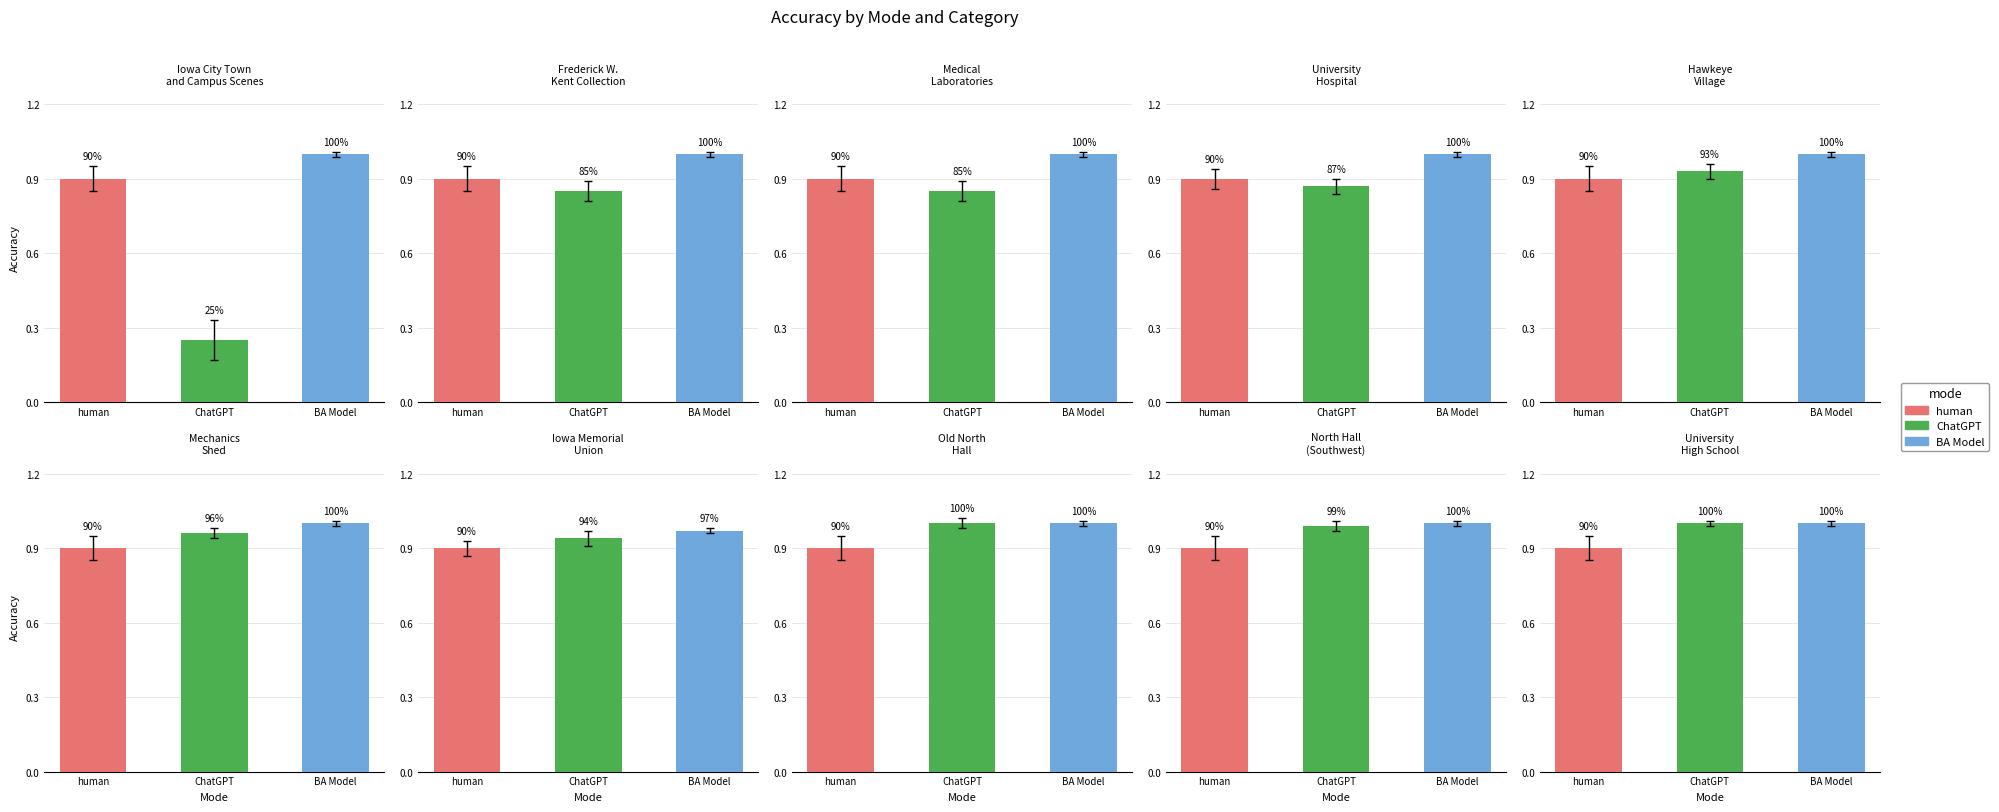

What is the minimum value shown in the chart?

0.2